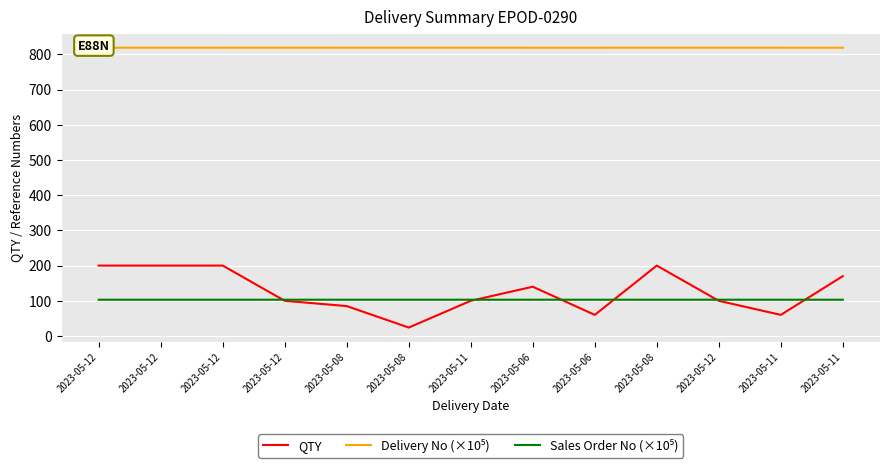

At which category does Delivery No (×10⁵) reach its first local peak?

2023-05-12